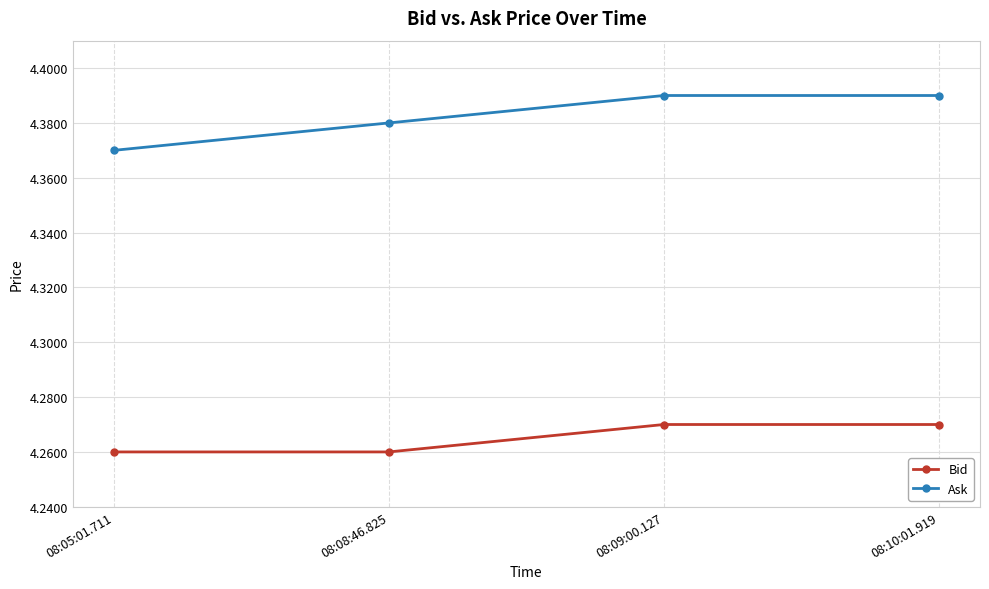

What is the difference between the highest and lowest values at 08:05:01.711?

0.1